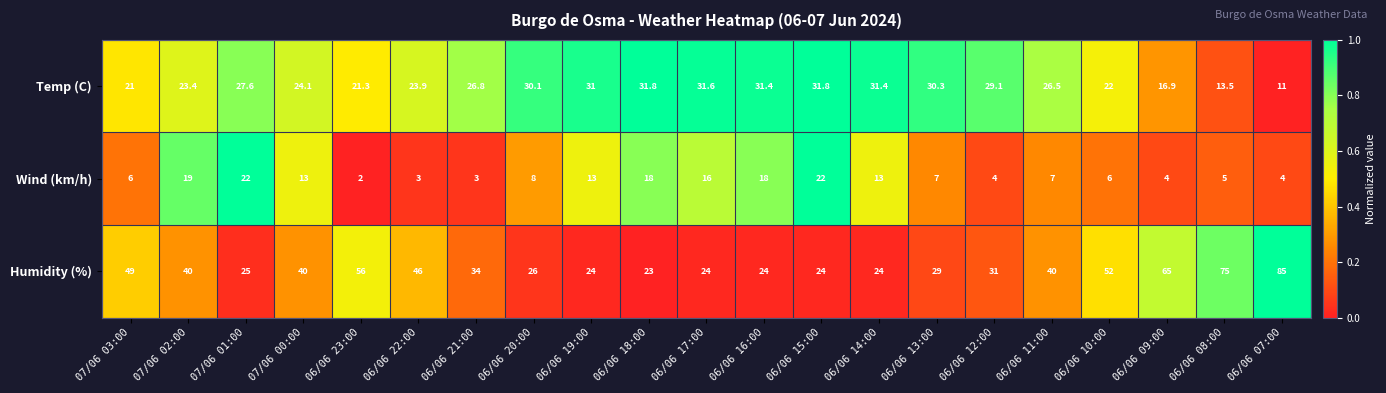

Where is Temp (C) nearest to the value 21?

07/06 03:00